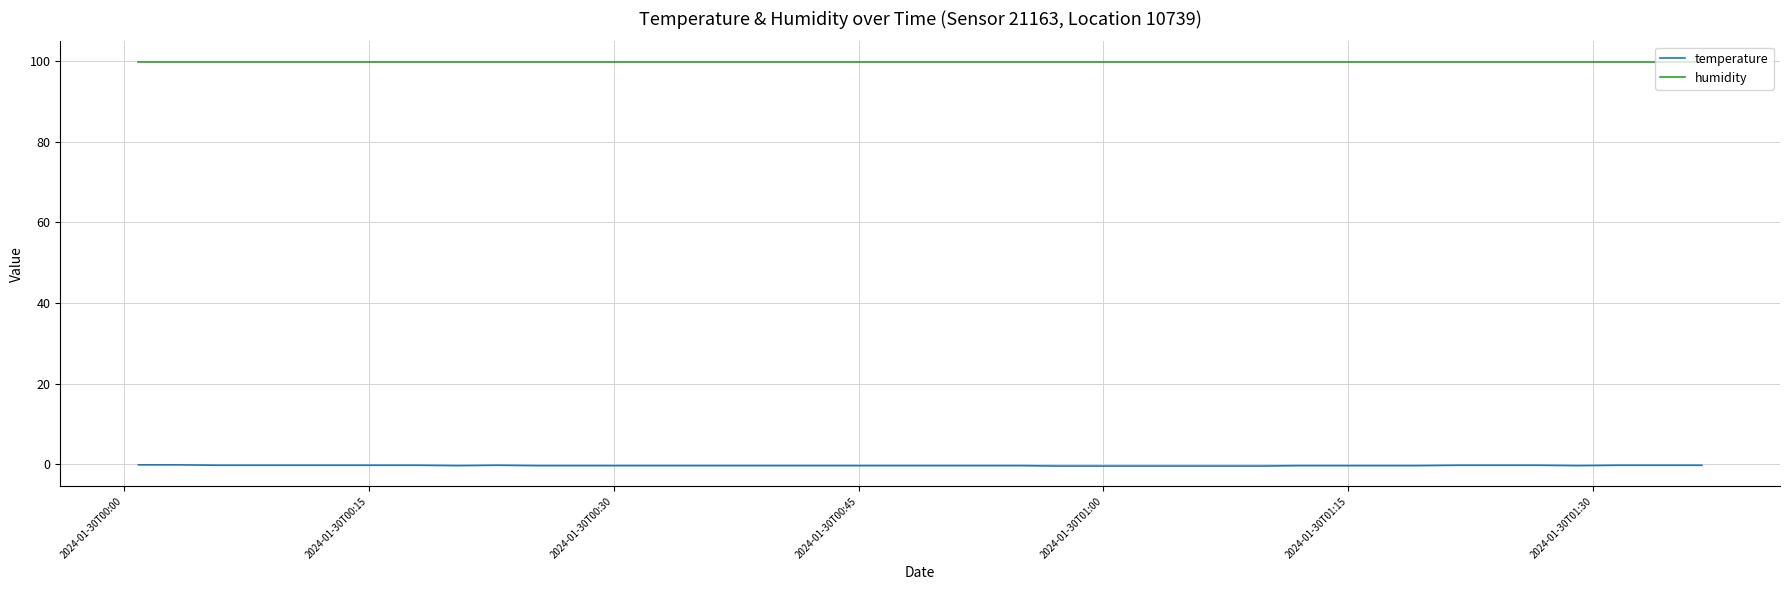

List the series in order of their overall mean, highest first.

humidity, temperature